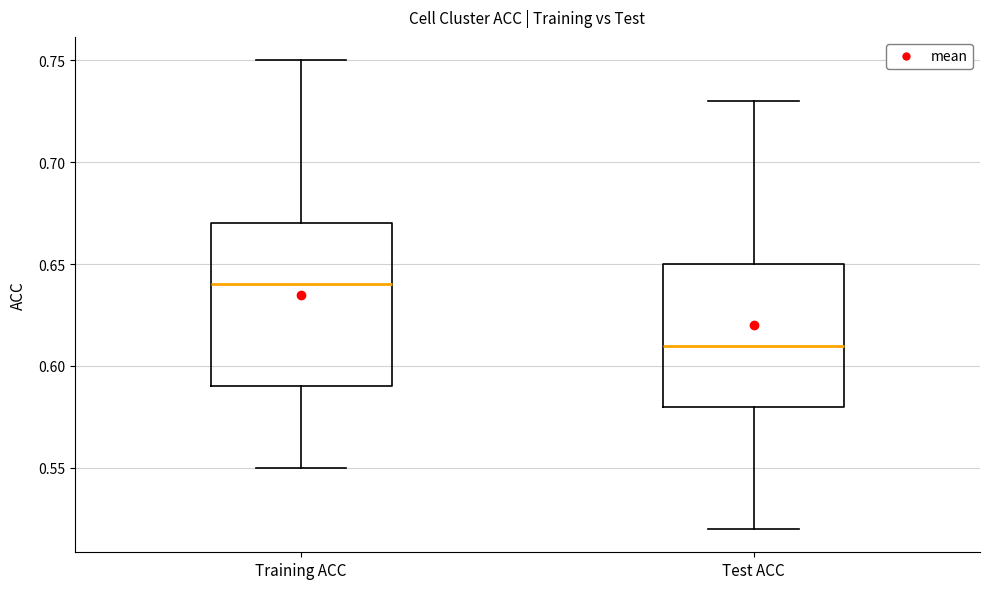

Which box has the highest median line?

Training ACC